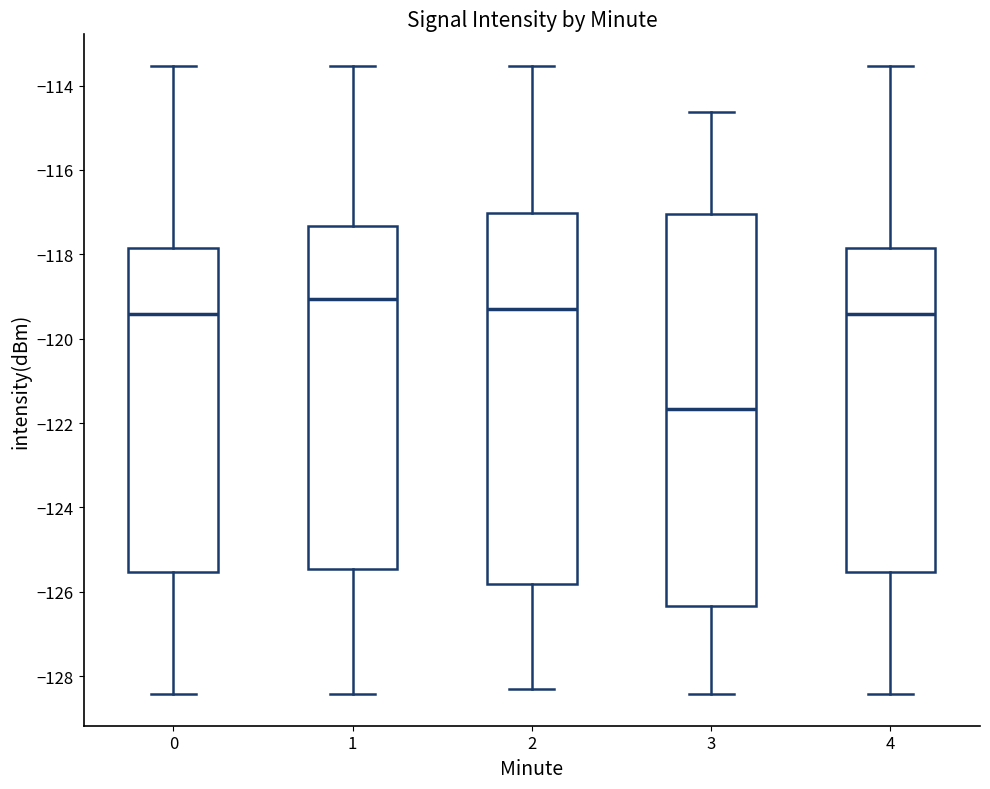

Which box is the tallest, from its lower edge to its upper edge?

3